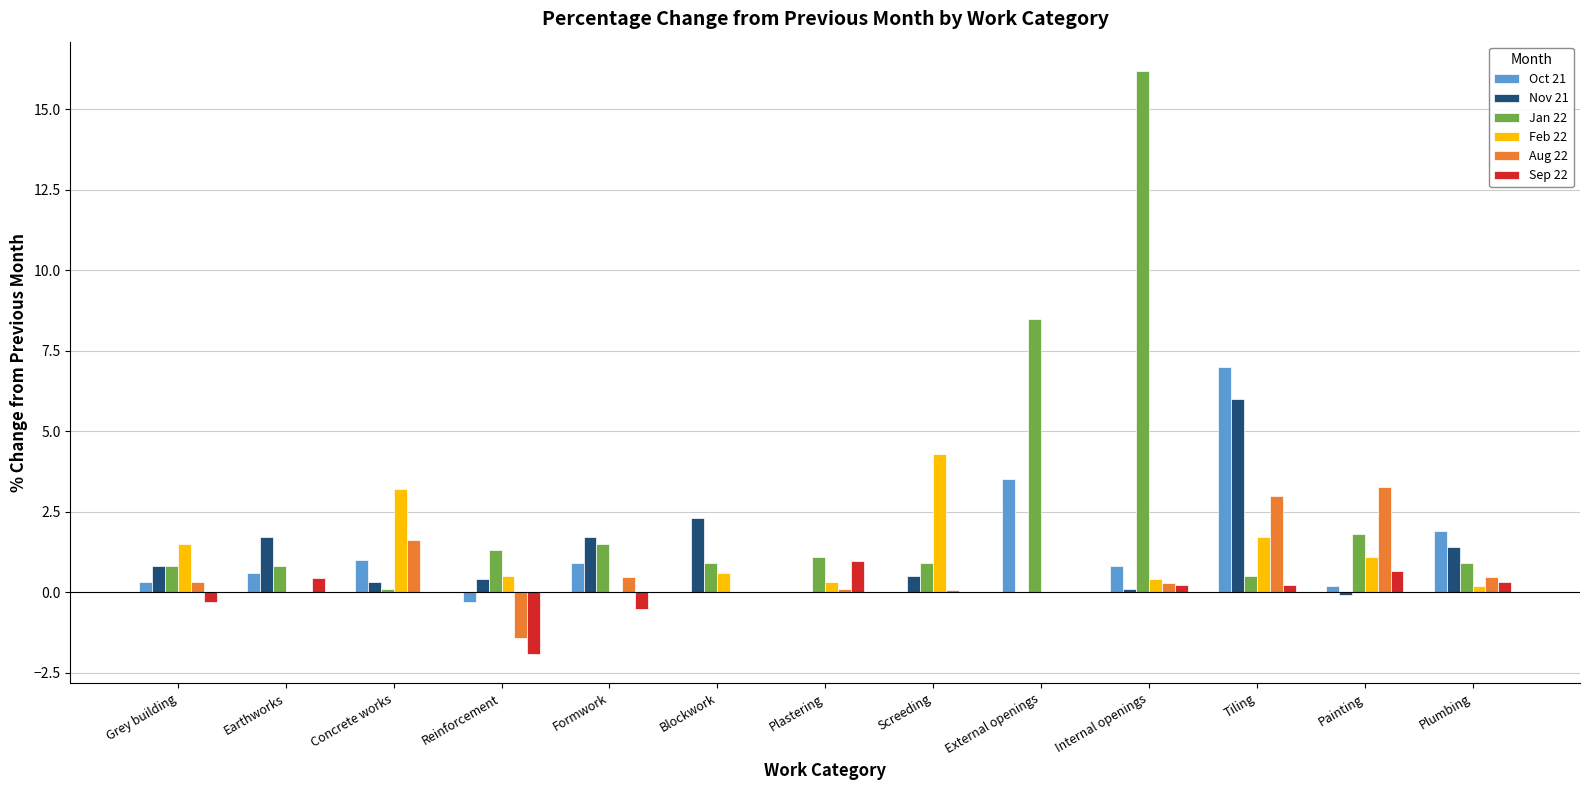

Count the number of categories in the chart.

13